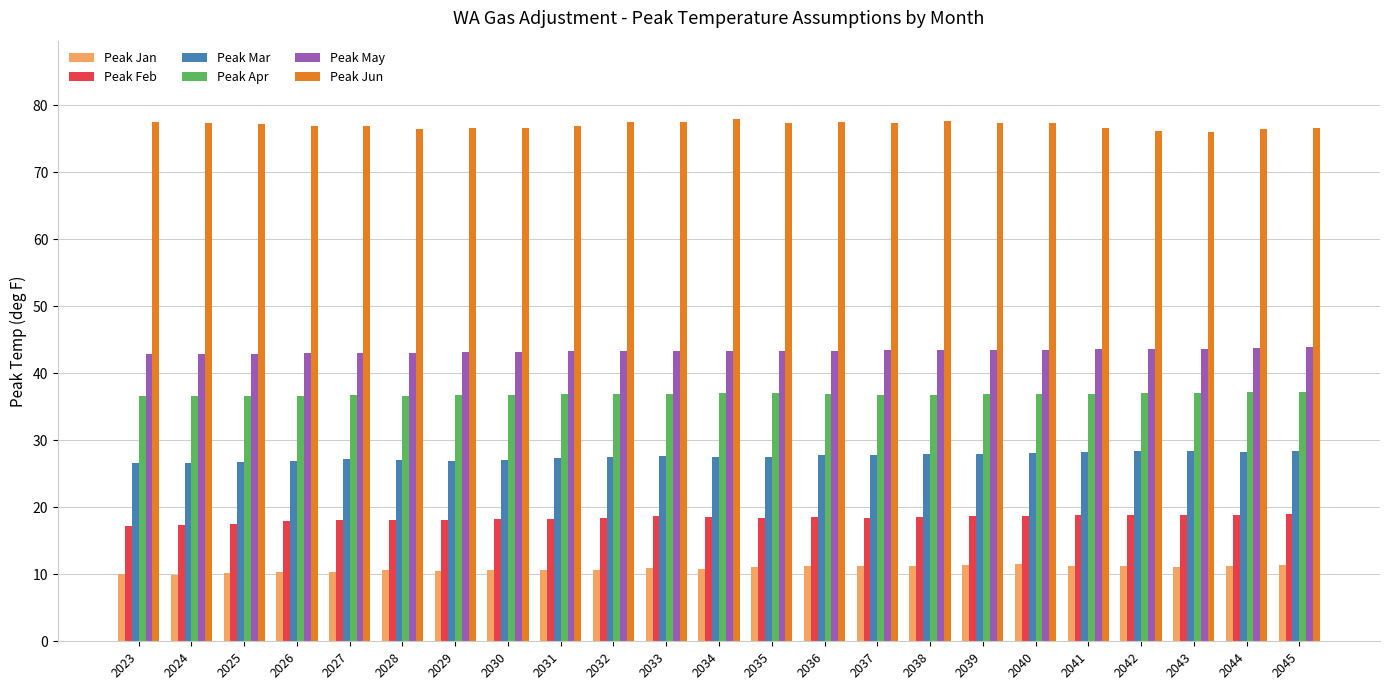

How many distinct data groups are displayed?

6